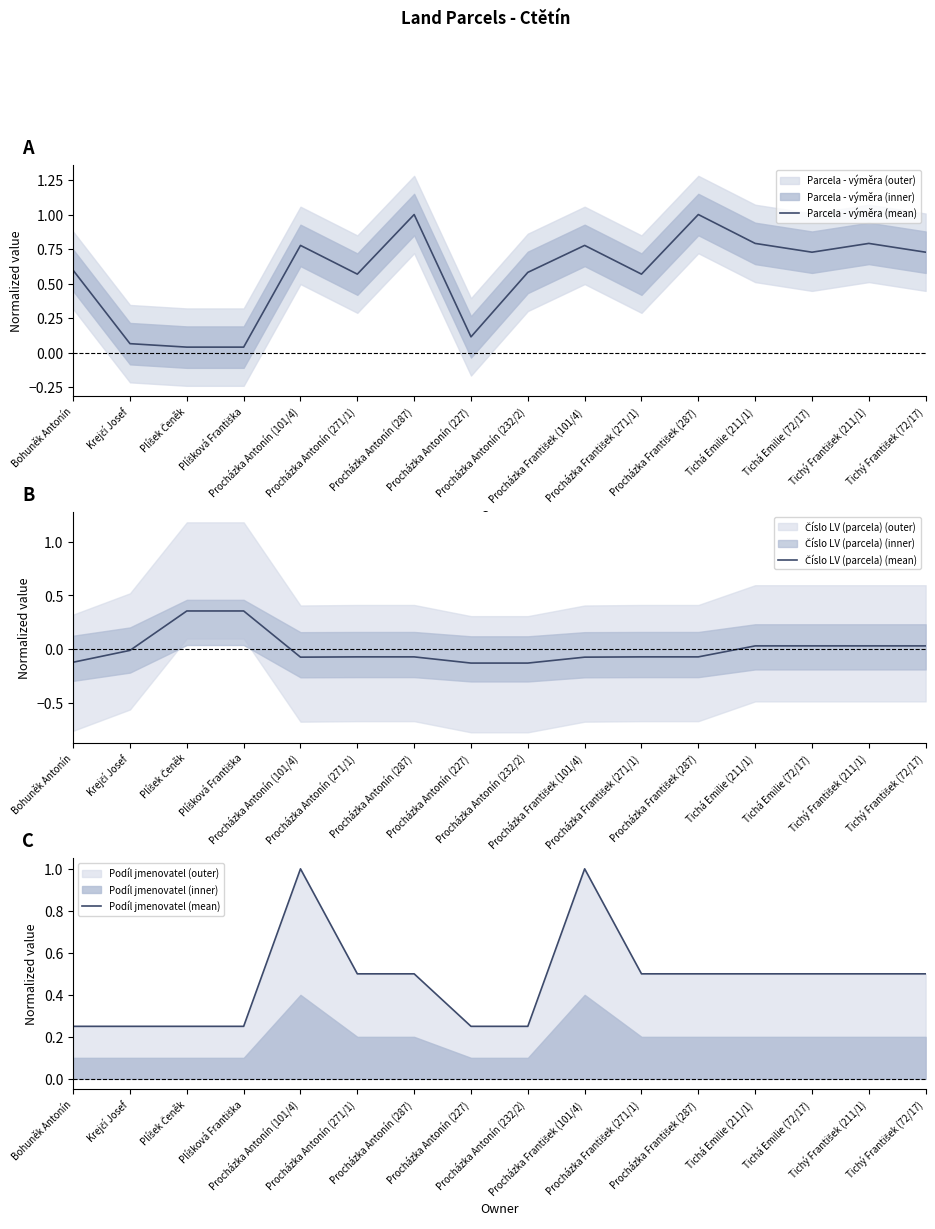

What is the sum of the Parcela - výměra (mean) values at Krejčí Josef and Tichá Emilie (211/1)?

0.9